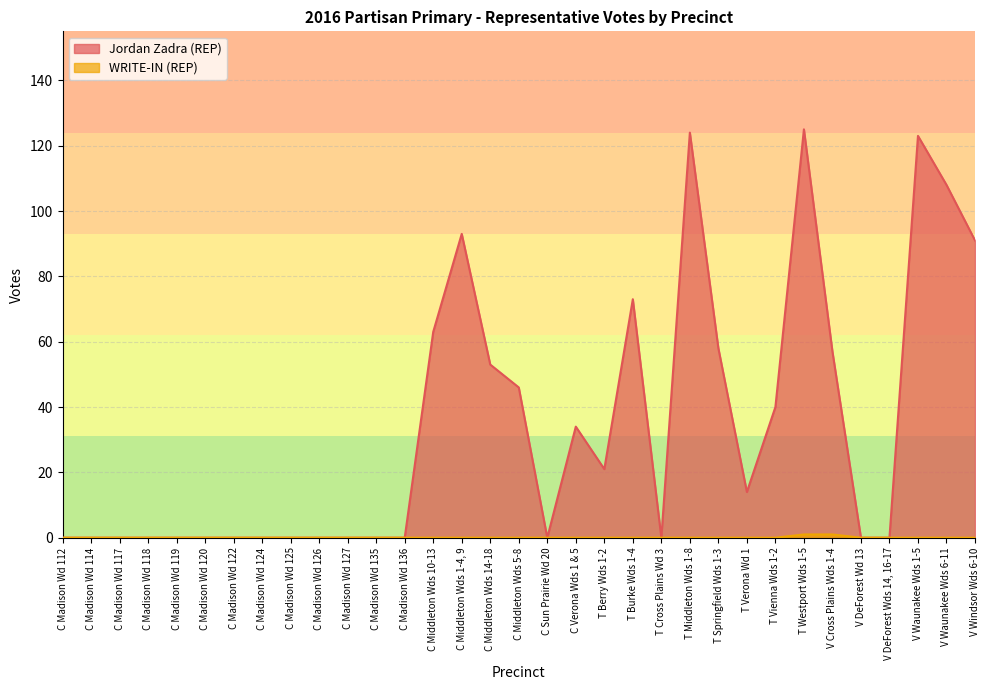

True or false: WRITE-IN (REP) and Jordan Zadra (REP) intersect in this chart.

False